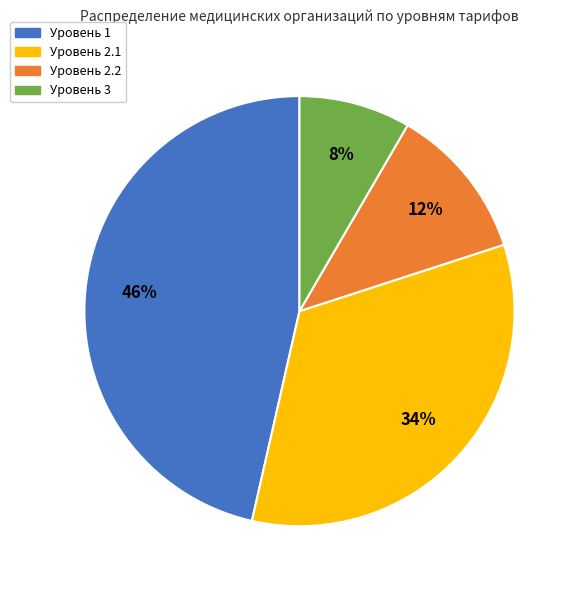

Count the number of slices in the pie.

4